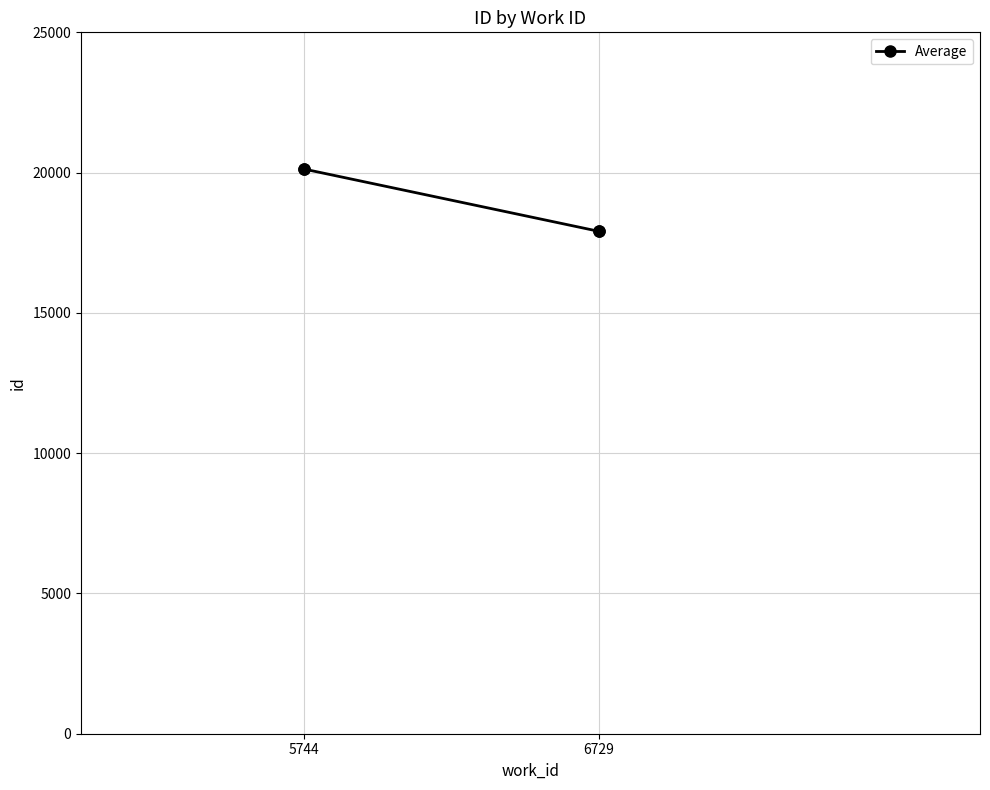

The value at 6729 is 17905. True or false?

True